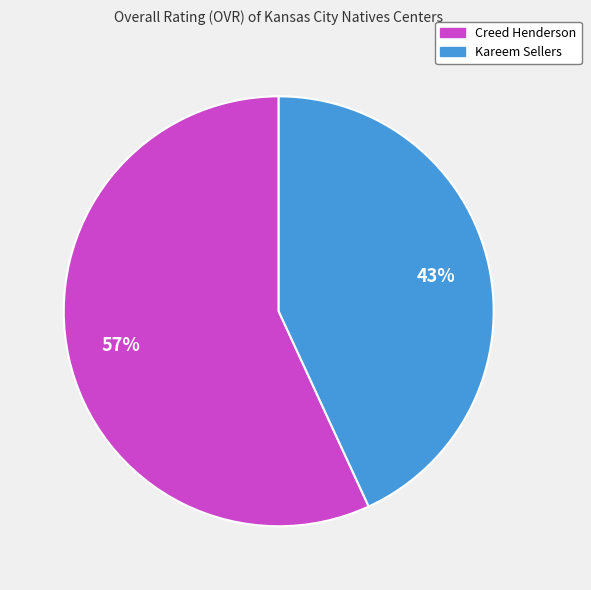

Count the number of slices in the pie.

2